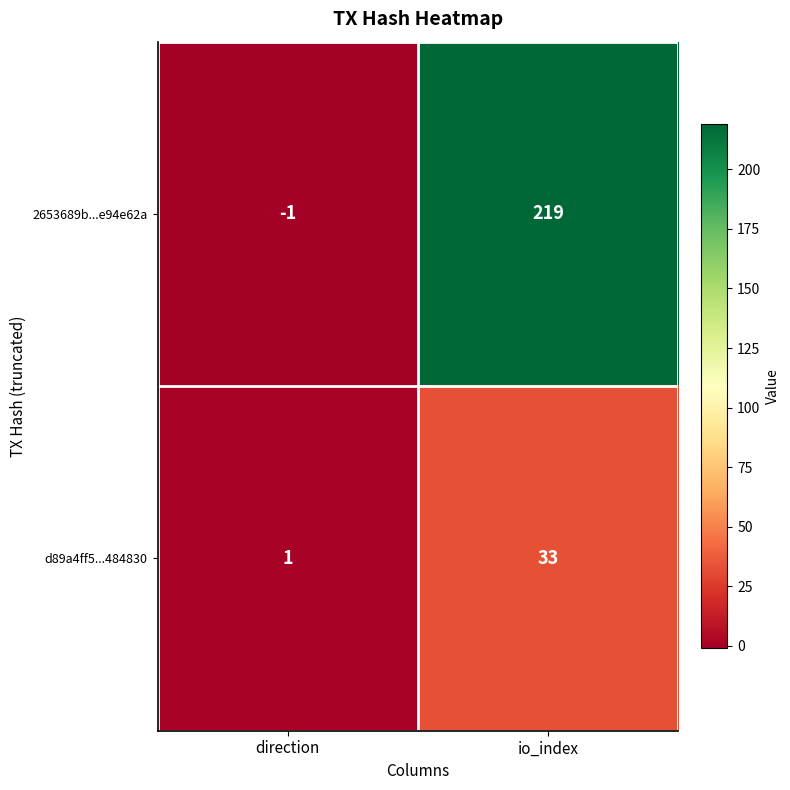

What is the sum of the 2653689b...e94e62a values at direction and io_index?

218